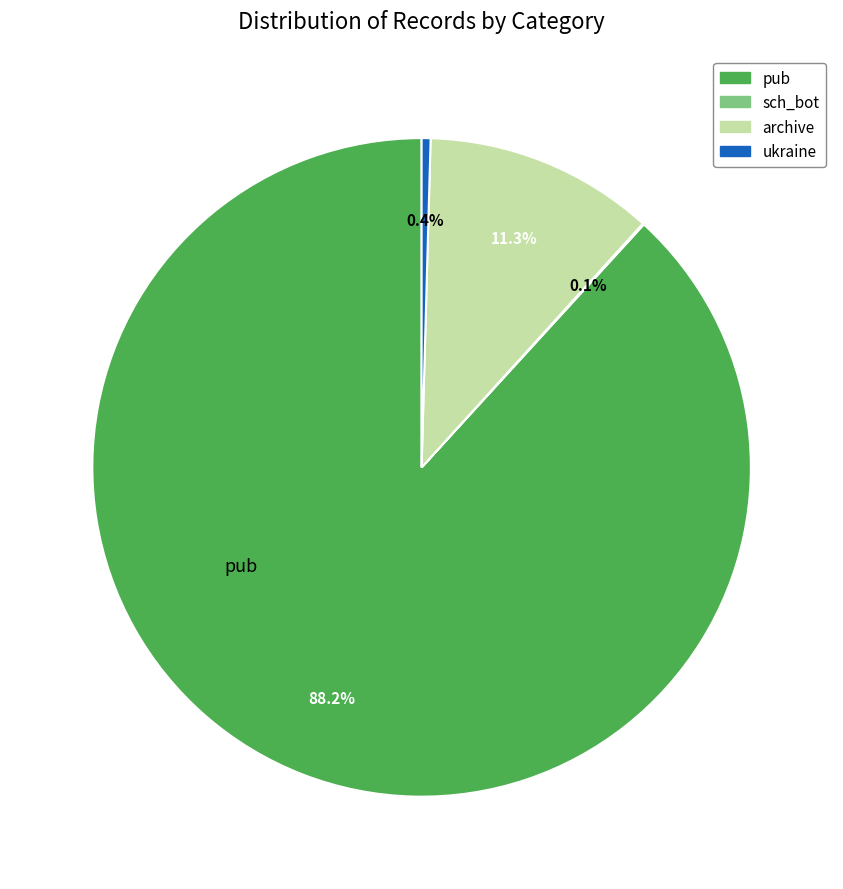

To the nearest percent, what portion does archive represent?

11%